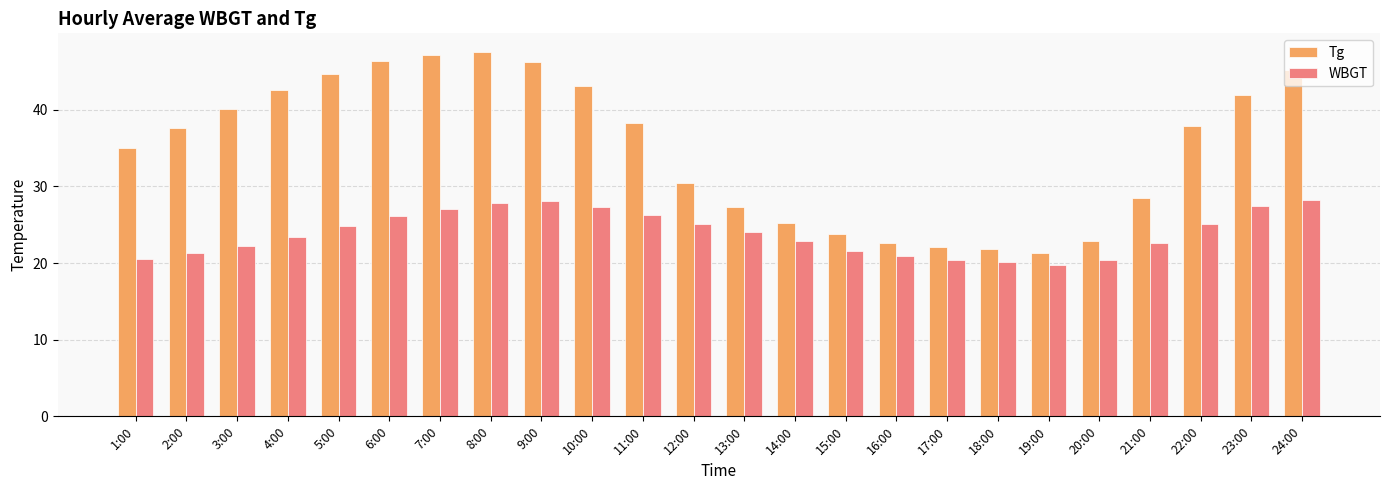

Rank the series by their maximum value, from highest to lowest.

Tg, WBGT